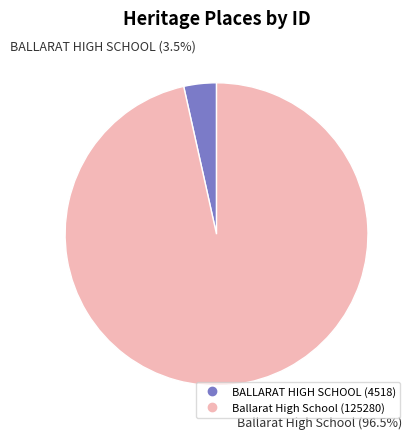

Which has a higher value, BALLARAT HIGH SCHOOL or Ballarat High School?

Ballarat High School